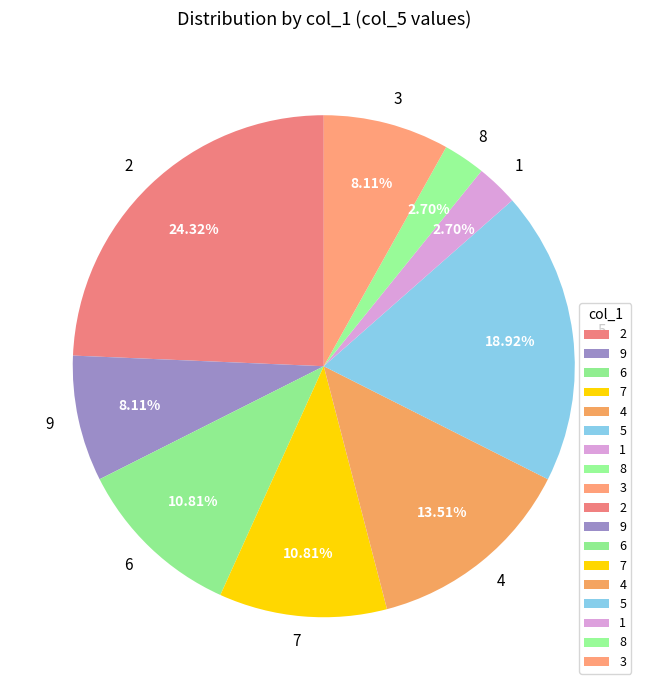

How many segments does this pie chart have?

9